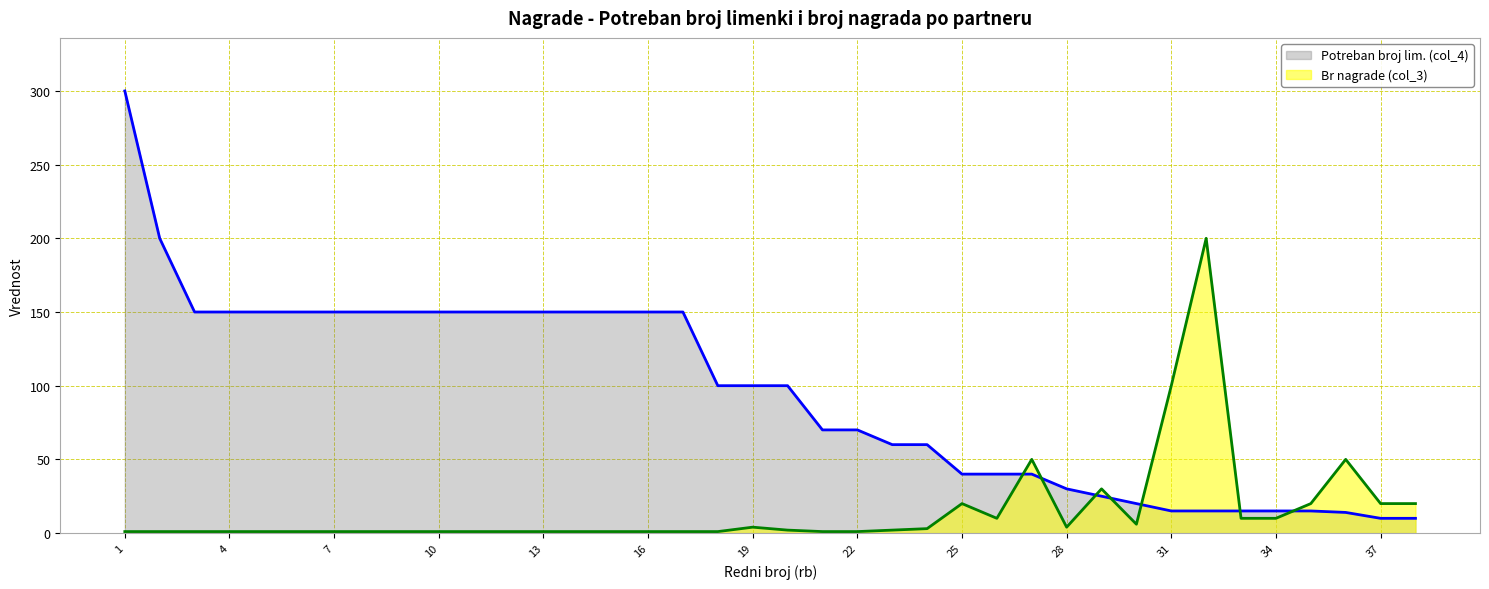

Does the chart have visible grid lines?

Yes